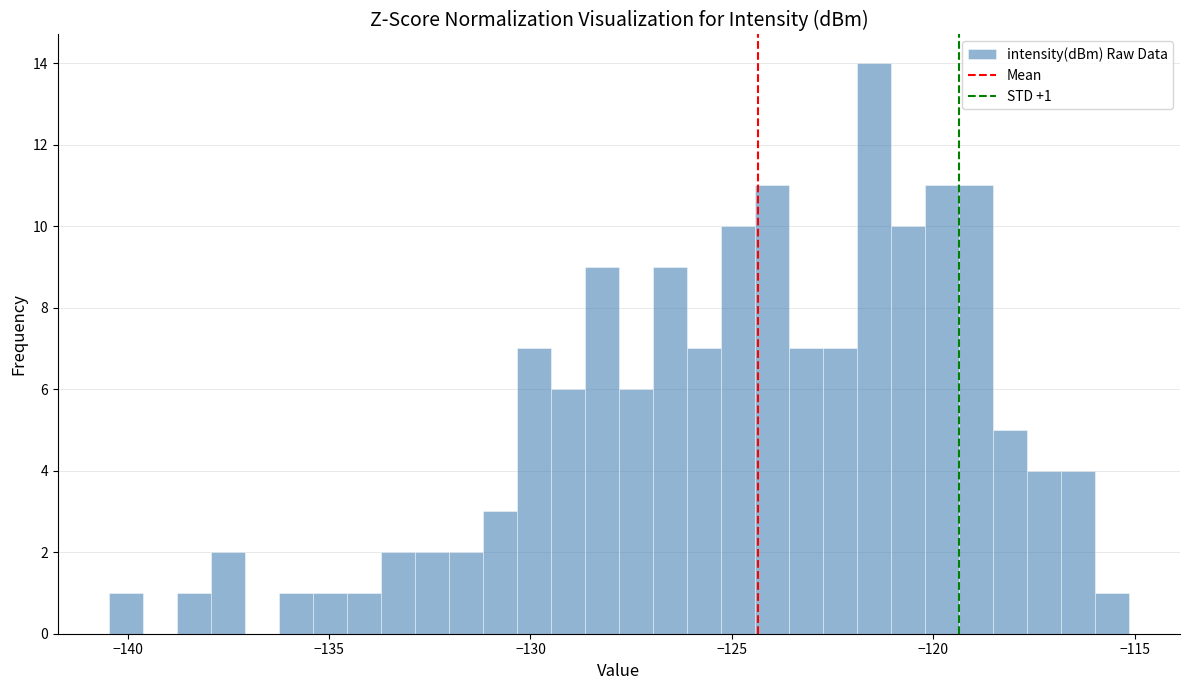

Read against the x-axis, roughly where is the centre of the tallest bar?

-121.5